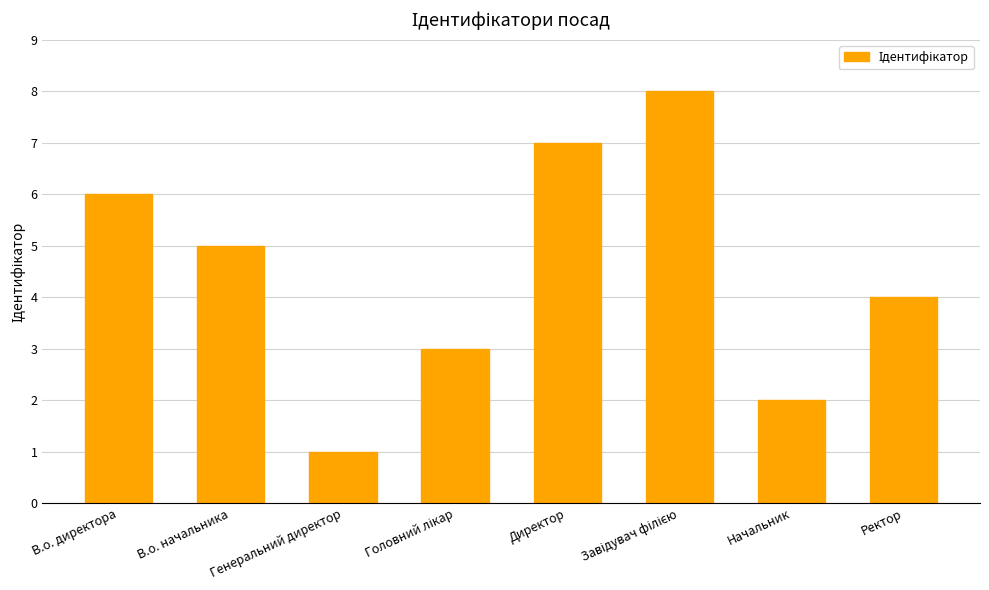

What is the difference between the values at В.о. начальника and Генеральний директор?

4